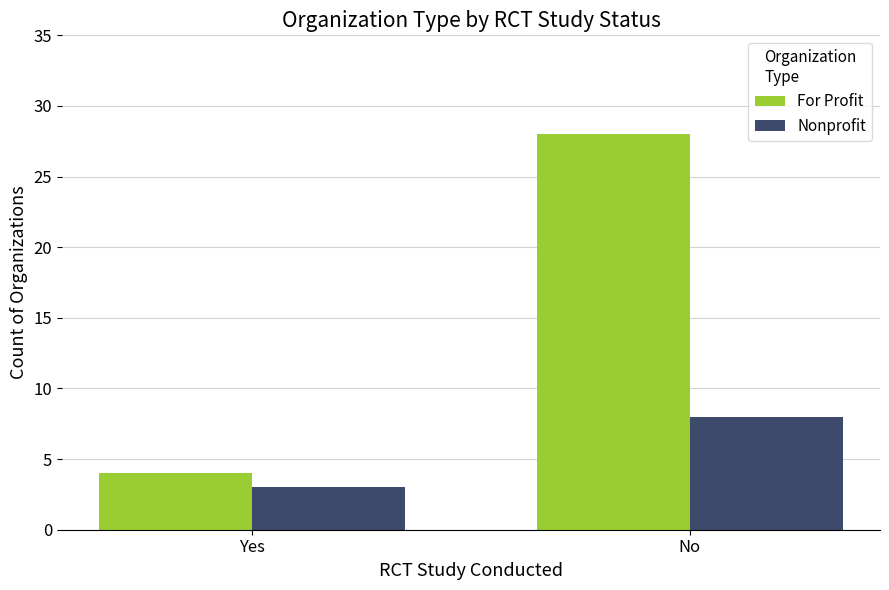

Reading left to right, transcribe all the data shown in this chart.

For Profit: Yes=4	No=28
Nonprofit: Yes=3	No=8